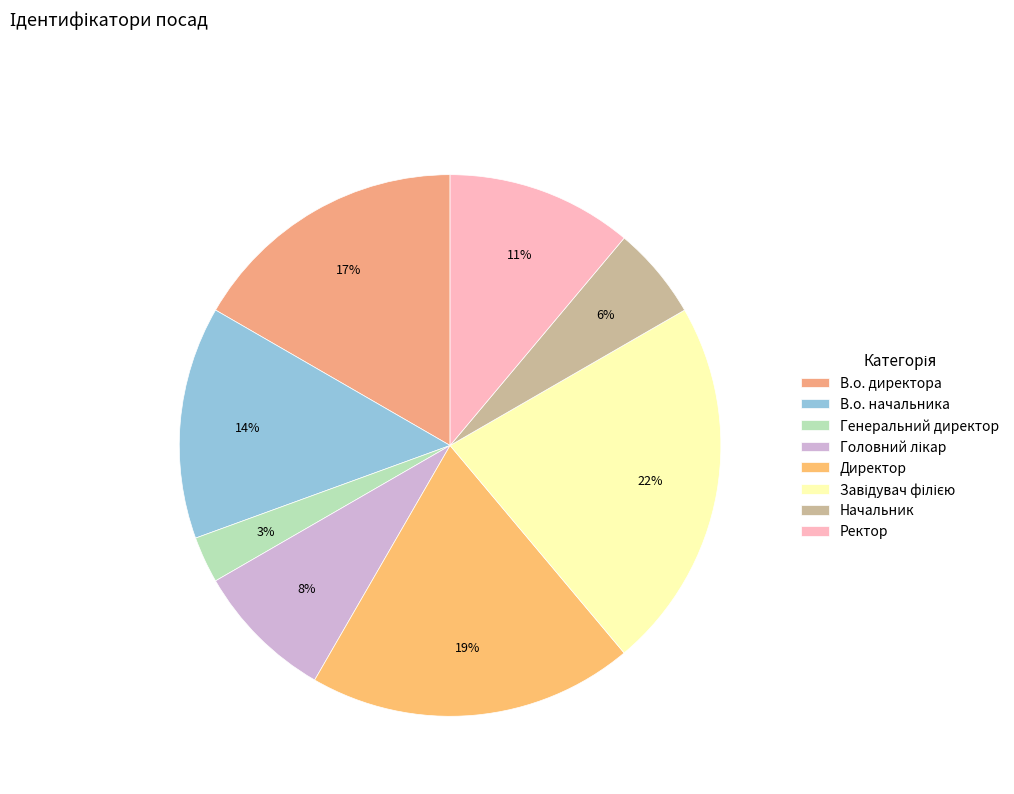

How many segments does this pie chart have?

8